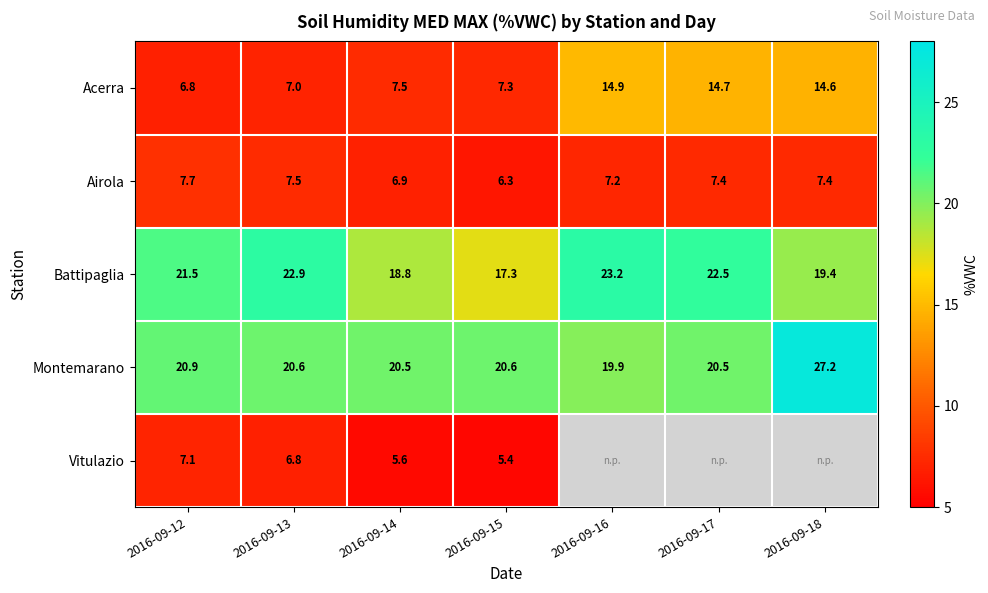

List the labels in order of Battipaglia value, smallest first.

2016-09-15, 2016-09-14, 2016-09-18, 2016-09-12, 2016-09-17, 2016-09-13, 2016-09-16